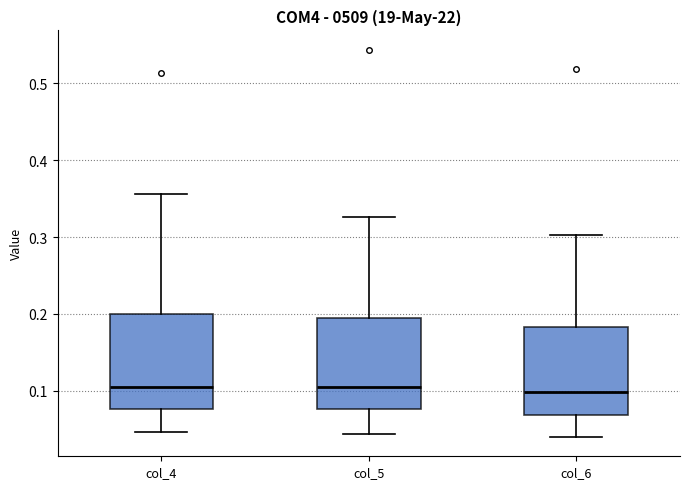

Where does the lower whisker of the box for col_4 end on the y-axis? The values are not printed on the chart, so give them approximately, as read against the axis.

0.05